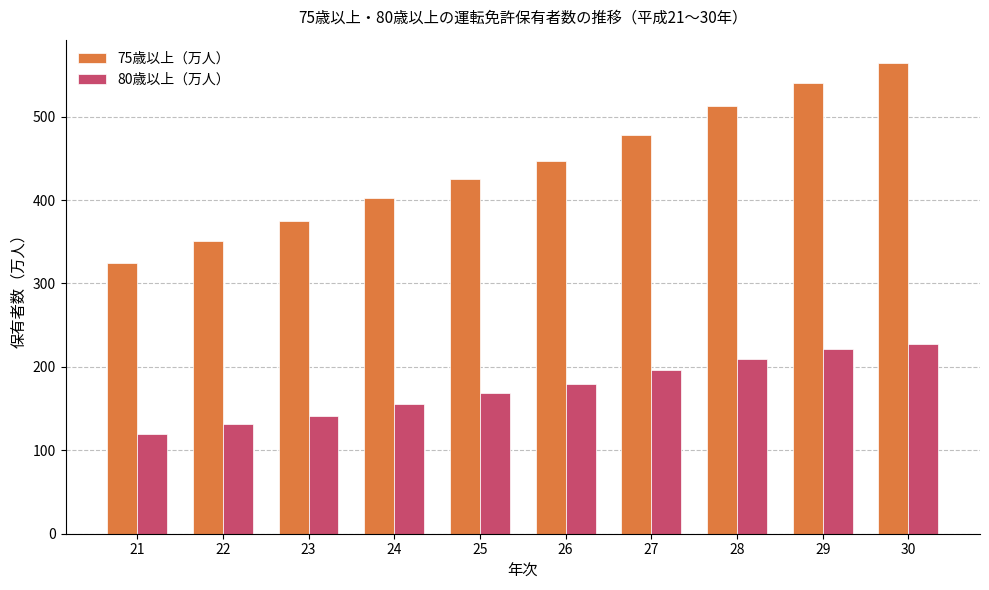

Read the 80歳以上（万人） value at 25.

169